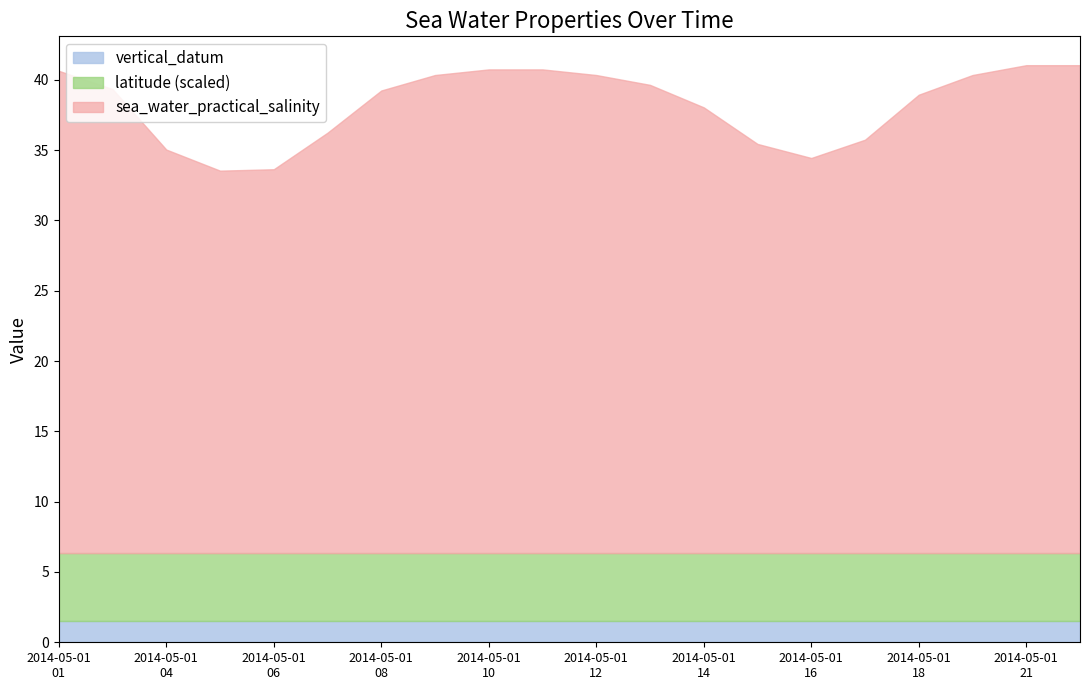

Reading right to left, list all the values displayed in this chart.

sea_water_practical_salinity: 2014-05-02T00=34.7	2014-05-01T21=34.7	2014-05-01T19=34.0	2014-05-01T18=32.6	2014-05-01T17=29.4	2014-05-01T16=28.1	2014-05-01T15=29.1	2014-05-01T14=31.7	2014-05-01T13=33.3	2014-05-01T12=34.0	2014-05-01T11=34.4	2014-05-01T10=34.4	2014-05-01T09=34.0	2014-05-01T08=32.9	2014-05-01T07=29.9	2014-05-01T06=27.3	2014-05-01T05=27.2	2014-05-01T04=28.7	2014-05-01T02=33.0	2014-05-01T01=34.3
latitude: 2014-05-02T00=25.5	2014-05-01T21=25.5	2014-05-01T19=25.5	2014-05-01T18=25.5	2014-05-01T17=25.5	2014-05-01T16=25.5	2014-05-01T15=25.5	2014-05-01T14=25.5	2014-05-01T13=25.5	2014-05-01T12=25.5	2014-05-01T11=25.5	2014-05-01T10=25.5	2014-05-01T09=25.5	2014-05-01T08=25.5	2014-05-01T07=25.5	2014-05-01T06=25.5	2014-05-01T05=25.5	2014-05-01T04=25.5	2014-05-01T02=25.5	2014-05-01T01=25.5
vertical_datum: 2014-05-02T00=1.5	2014-05-01T21=1.5	2014-05-01T19=1.5	2014-05-01T18=1.5	2014-05-01T17=1.5	2014-05-01T16=1.5	2014-05-01T15=1.5	2014-05-01T14=1.5	2014-05-01T13=1.5	2014-05-01T12=1.5	2014-05-01T11=1.5	2014-05-01T10=1.5	2014-05-01T09=1.5	2014-05-01T08=1.5	2014-05-01T07=1.5	2014-05-01T06=1.5	2014-05-01T05=1.5	2014-05-01T04=1.5	2014-05-01T02=1.5	2014-05-01T01=1.5